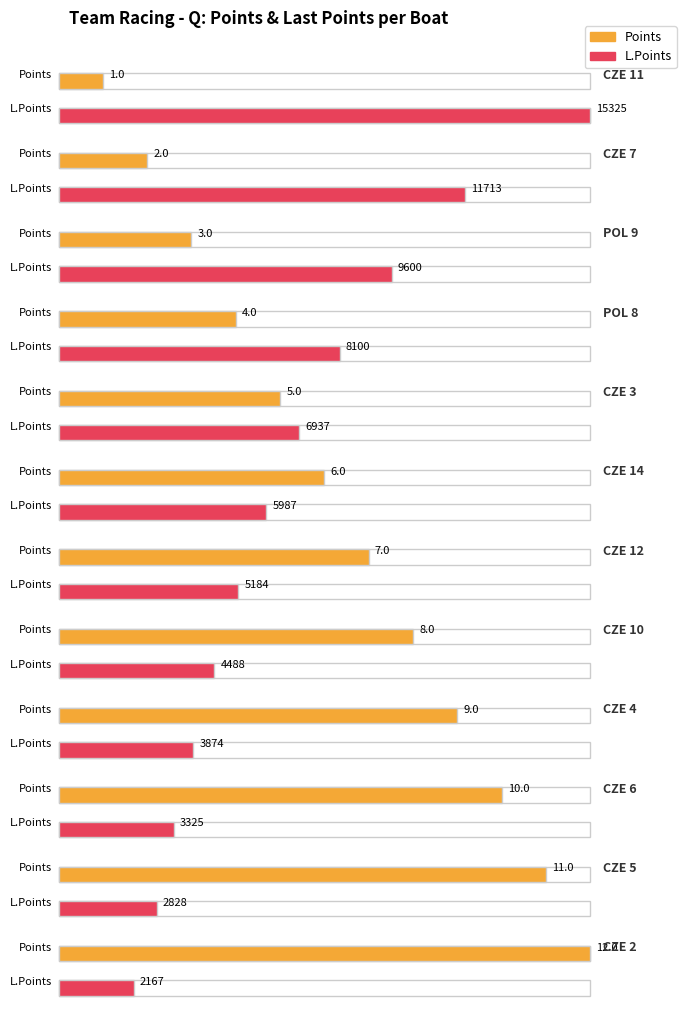

List the series in order of their peak value, lowest first.

Points, Last Points